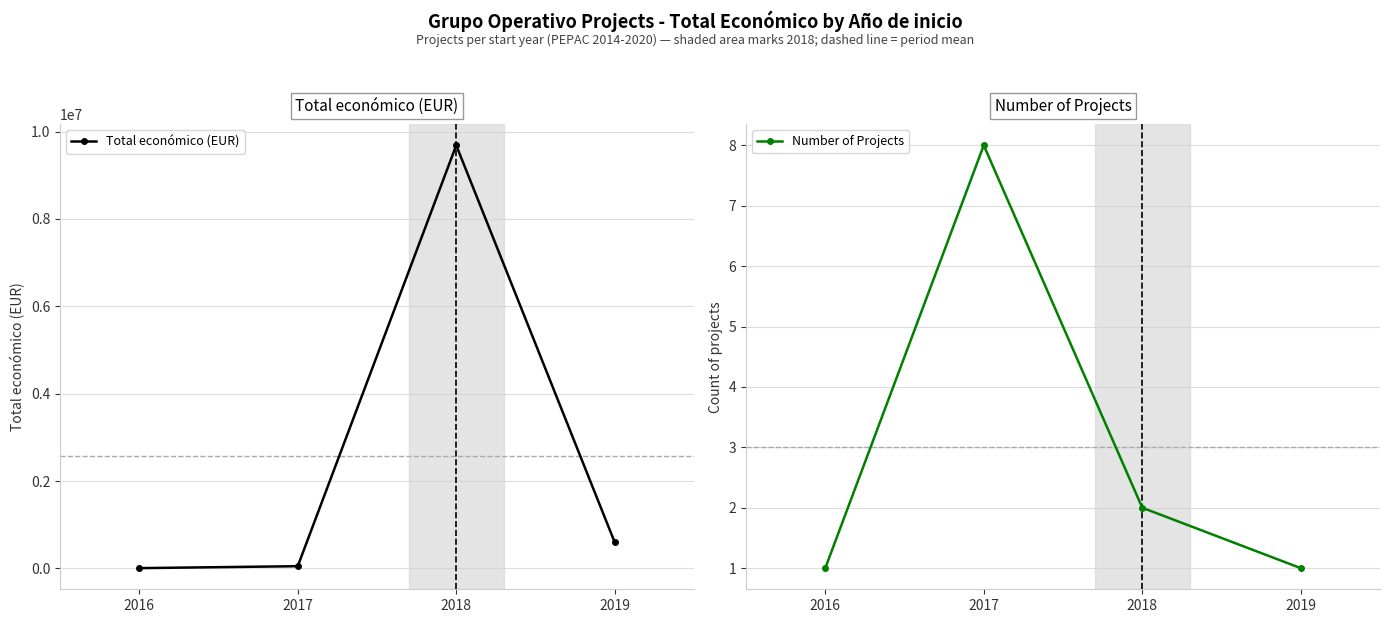

Reading right to left, transcribe all the data shown in this chart.

Total económico (EUR): 2019=597171	2018=9686317	2017=52363	2016=7980
Number of Projects: 2019=1	2018=2	2017=8	2016=1